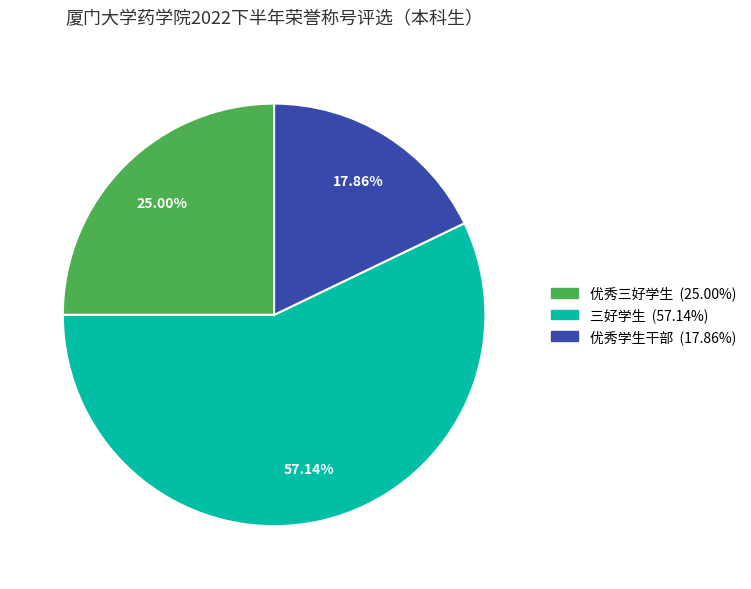

What is the total percentage of 优秀学生干部 and 三好学生?

75.0%